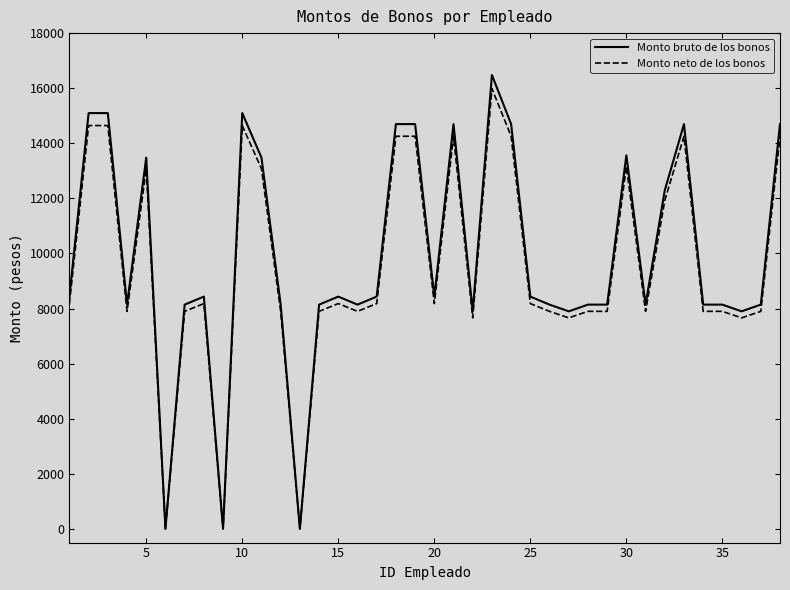

Is this an area chart (filled region under the line)?

No